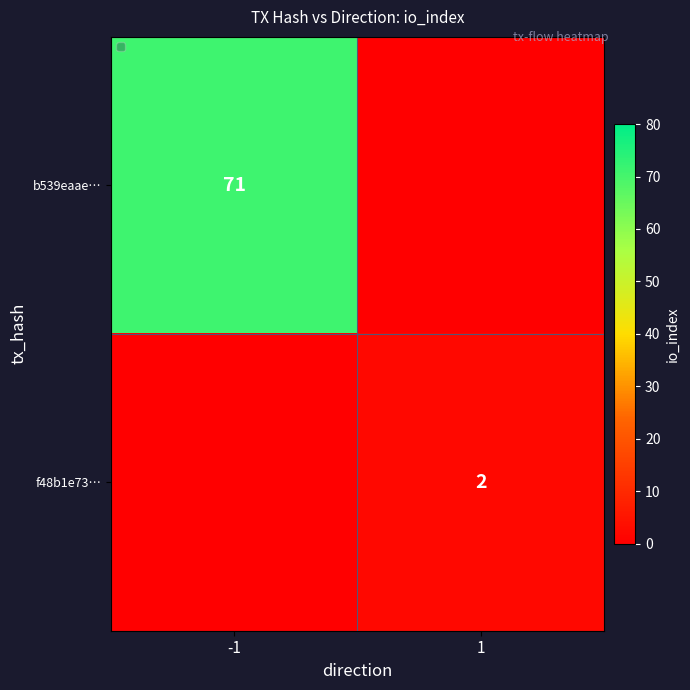

True or false: f48b1e73… has a value of 0 at -1.

True